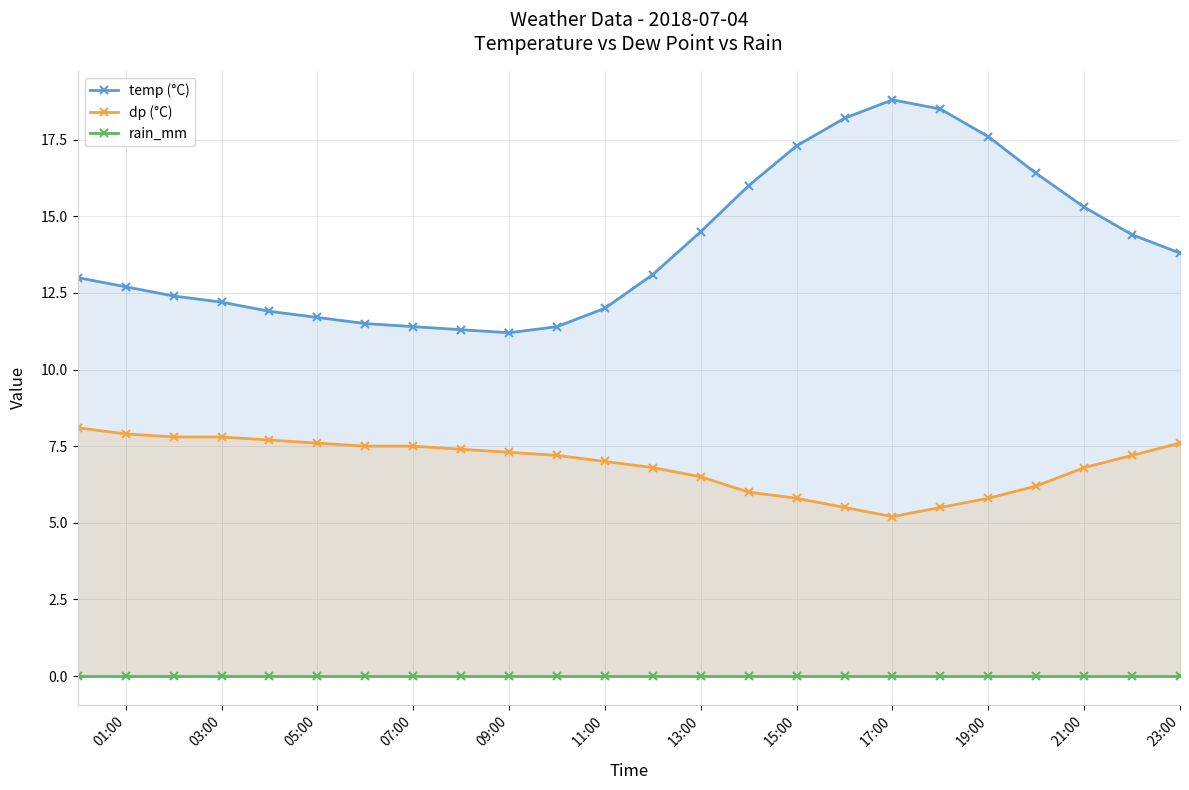

The value of dp (°C) at 09:00 is 12.5. True or false?

False